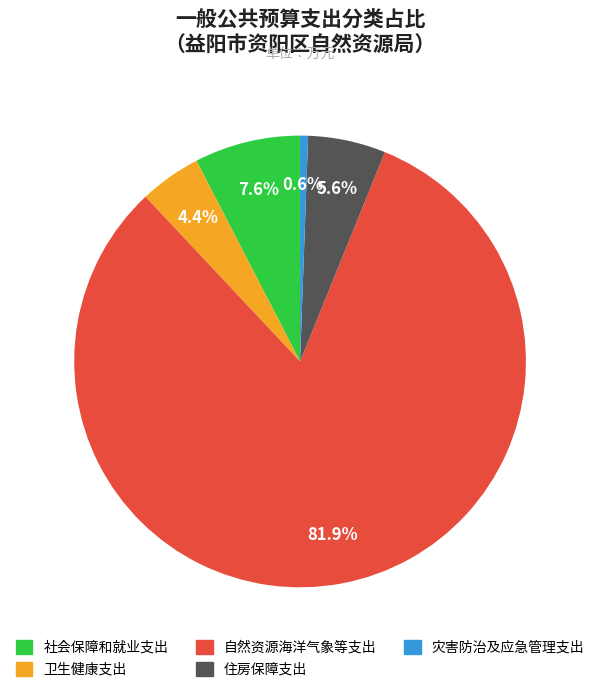

True or false: 社会保障和就业支出 accounts for 8% of the total.

True